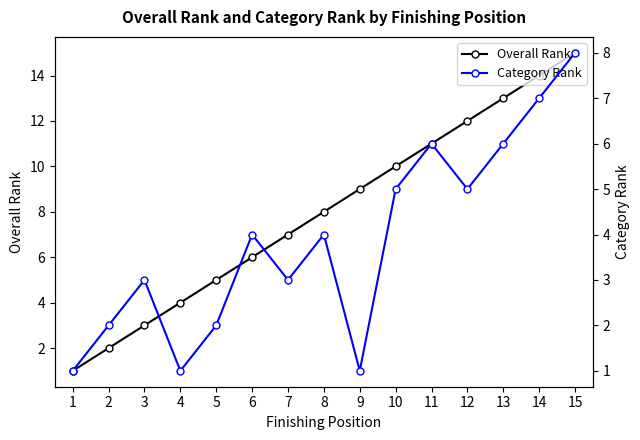

True or false: Overall Rank has a value of 8 at 8.

True